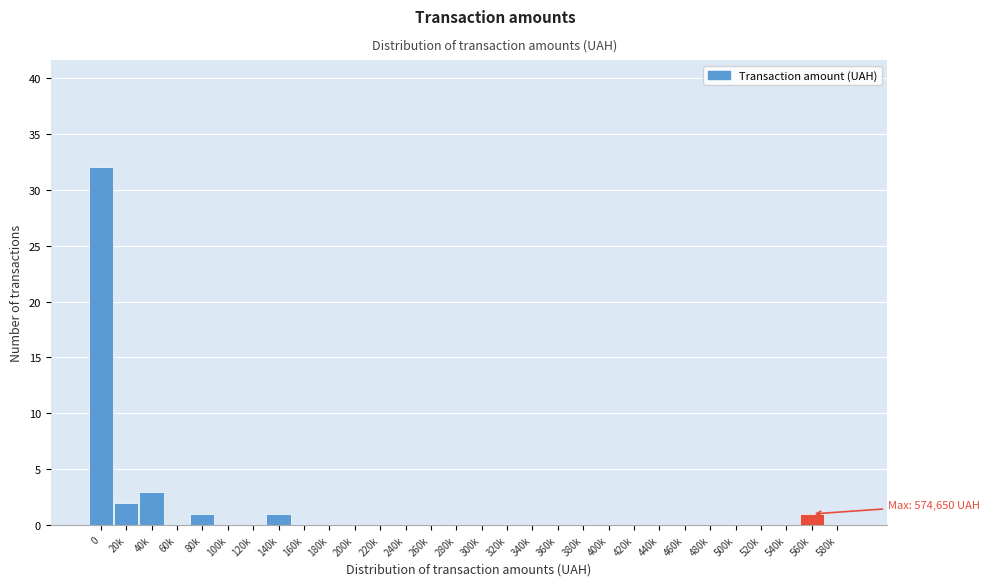

Reading left to right, extract all data points from this chart.

0=32	20k=2	40k=3	60k=0	80k=1	100k=0	120k=0	140k=1	160k=0	180k=0	200k=0	220k=0	240k=0	260k=0	280k=0	300k=0	320k=0	340k=0	360k=0	380k=0	400k=0	420k=0	440k=0	460k=0	480k=0	500k=0	520k=0	540k=0	560k=1	580k=0